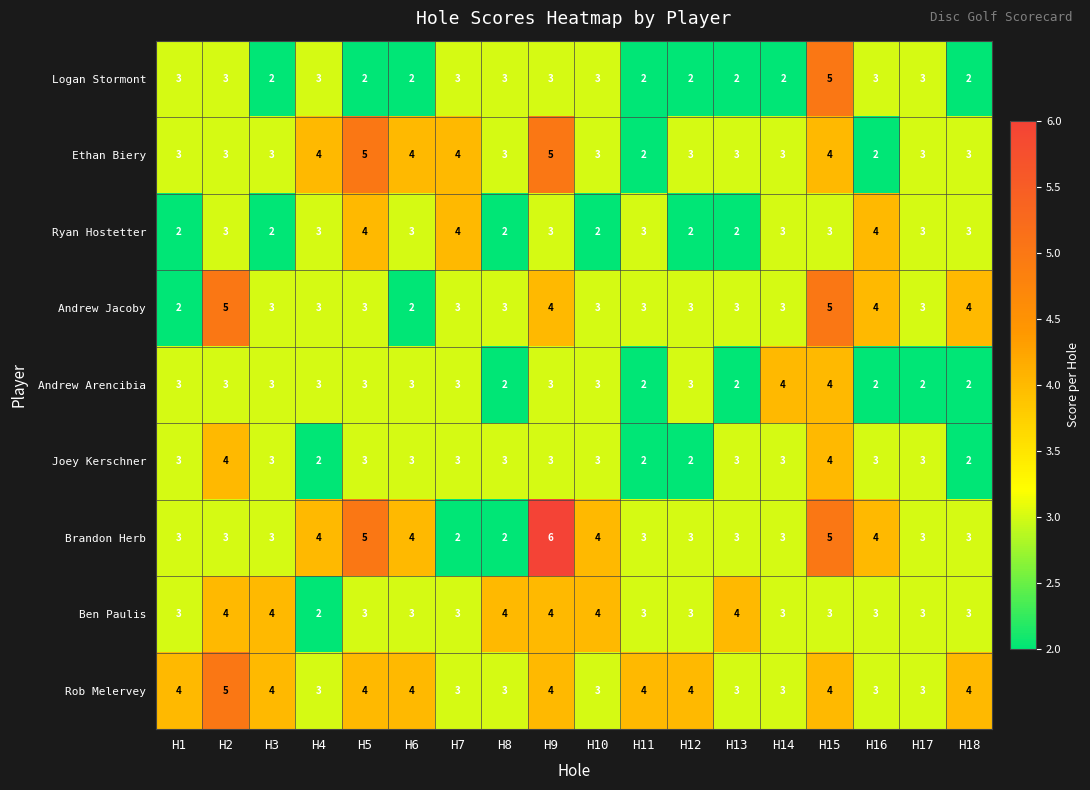

Which series has the widest spread of values?

Brandon Herb